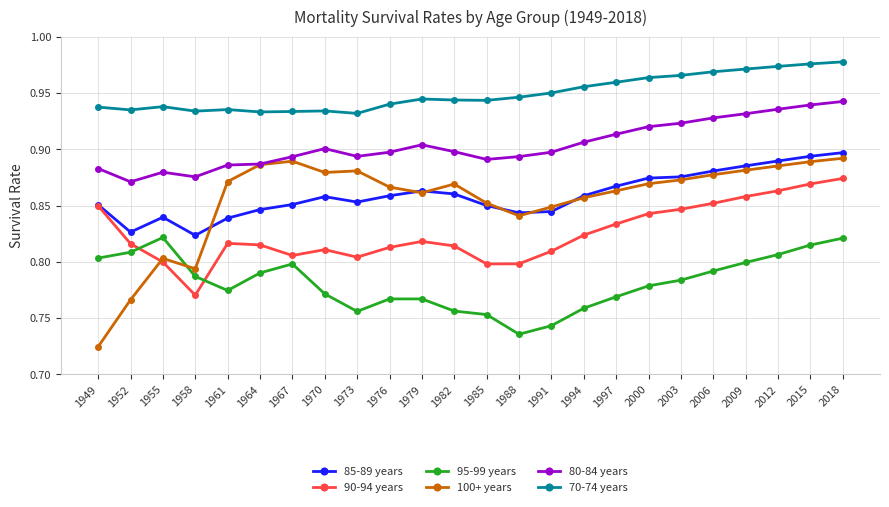

What is the spread (max minus min) of values at 2018?

0.2